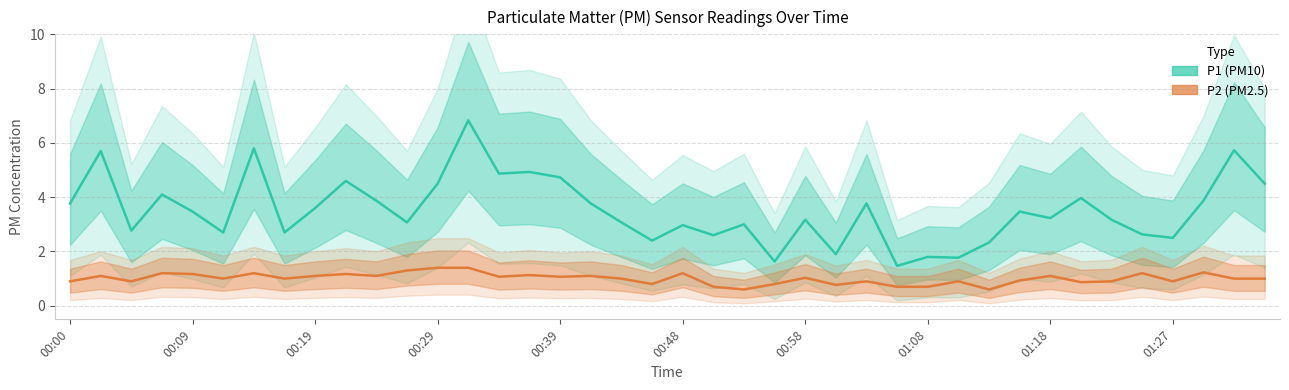

Which has a higher value, 37 or 38?

38